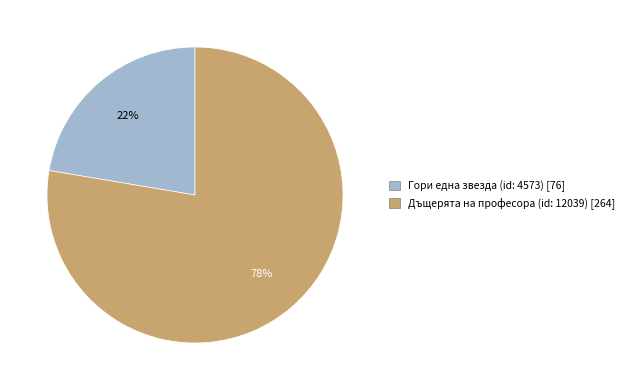

To the nearest percent, what is the combined percentage of Гори една звезда (id: 4573) and Дъщерята на професора (id: 12039)?

100%